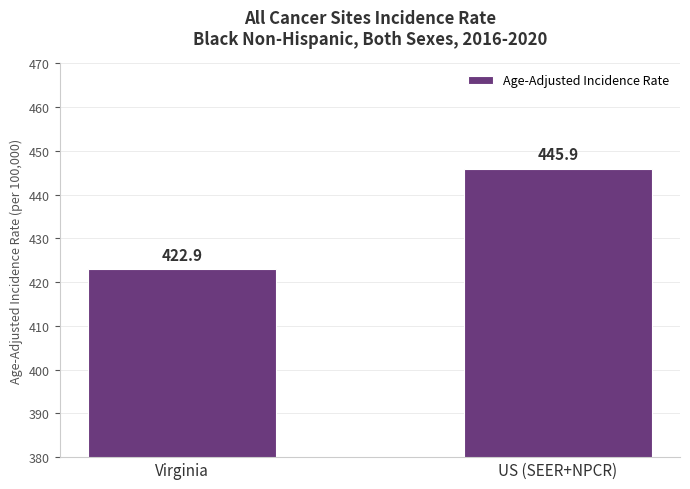

Rank the categories by value from highest to lowest.

US (SEER+NPCR), Virginia